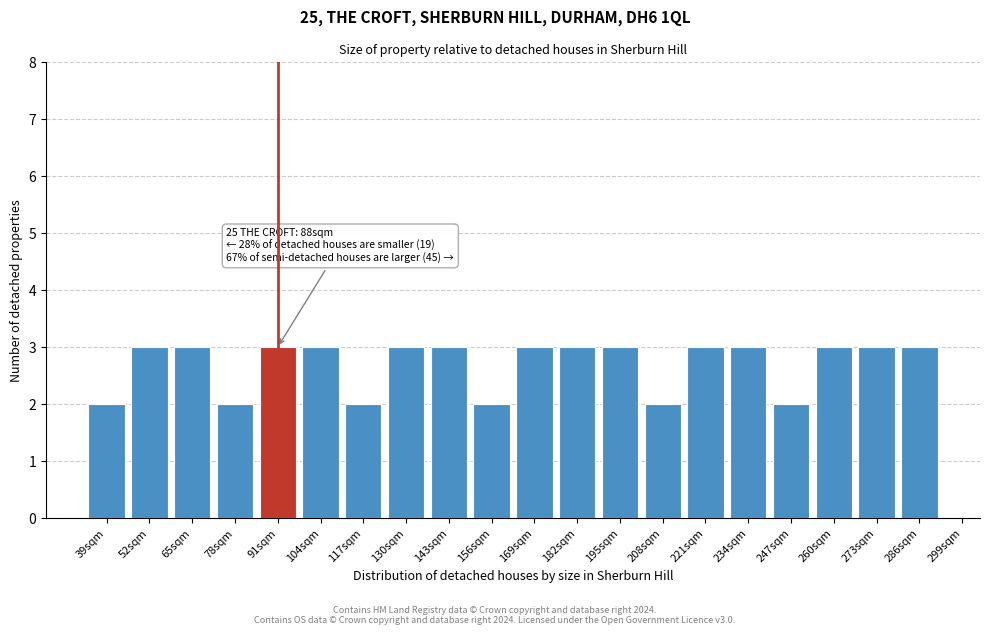

Reading left to right, list all the values displayed in this chart.

39sqm=2	52sqm=3	65sqm=3	78sqm=2	91sqm=3	104sqm=3	117sqm=2	130sqm=3	143sqm=3	156sqm=2	169sqm=3	182sqm=3	195sqm=3	208sqm=2	221sqm=3	234sqm=3	247sqm=2	260sqm=3	273sqm=3	286sqm=3